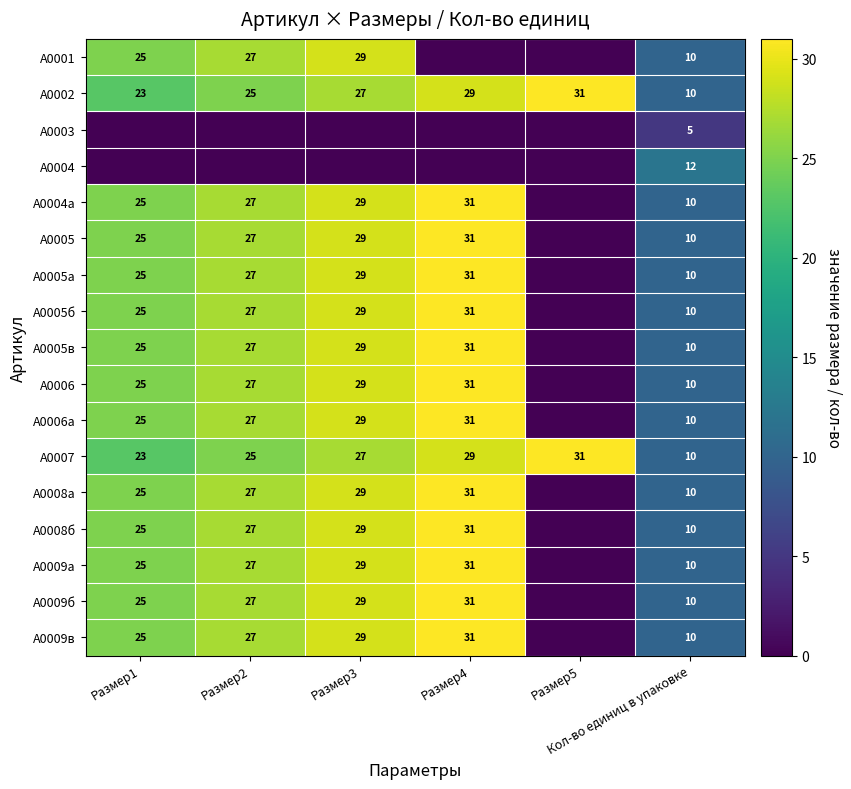

What is the difference between the maximum and minimum values in the А0002 series?

21